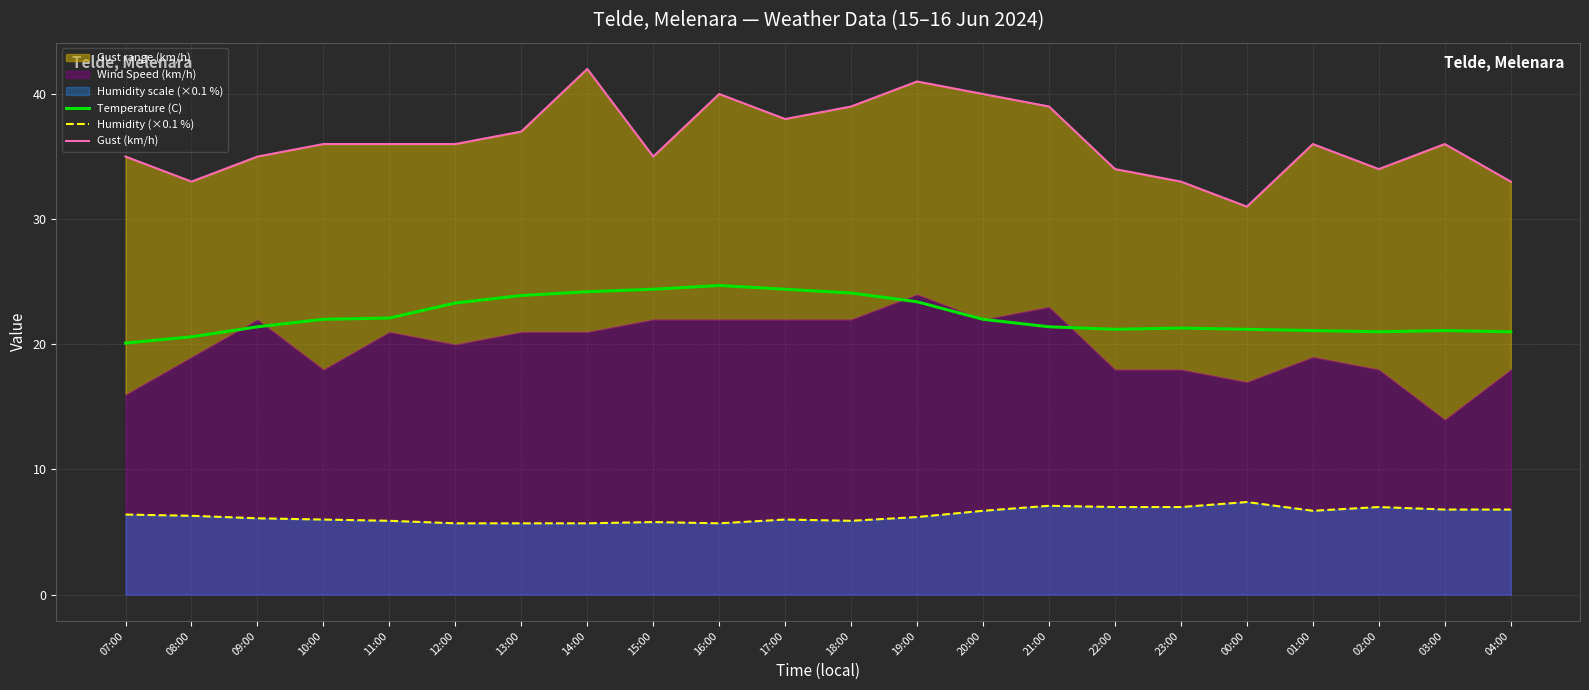

True or false: Temperature (C) has a value of 37.3 at 12:00.

False